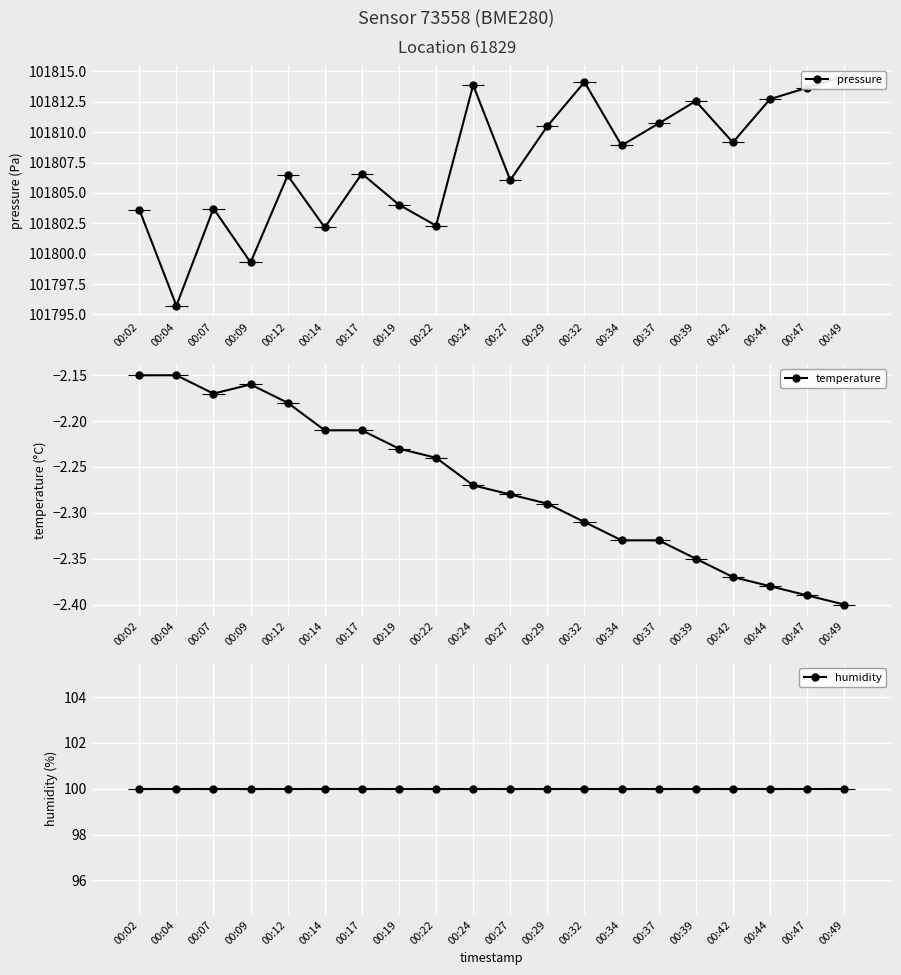

Rank the series at 00:14 from lowest to highest value.

temperature, humidity, pressure